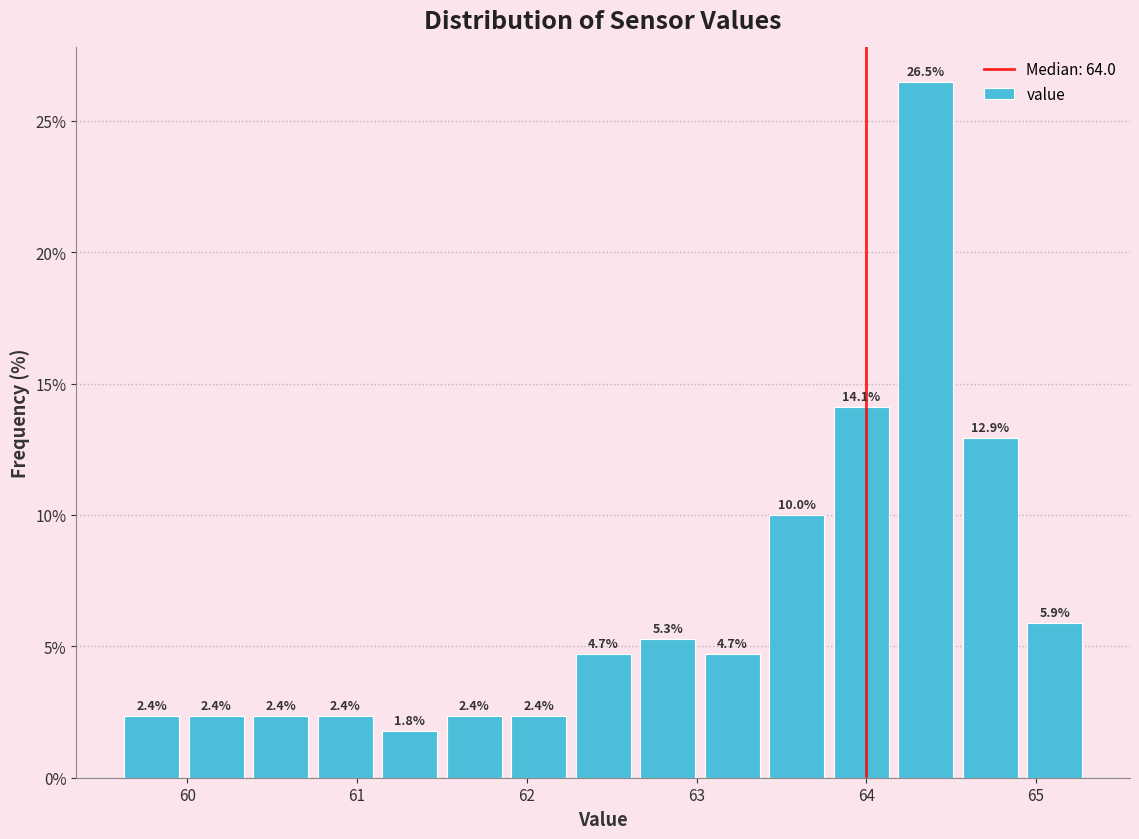

Around what value on the x-axis is the tallest bar? Give the approximate position of its centre, as read against the axis.

64.4